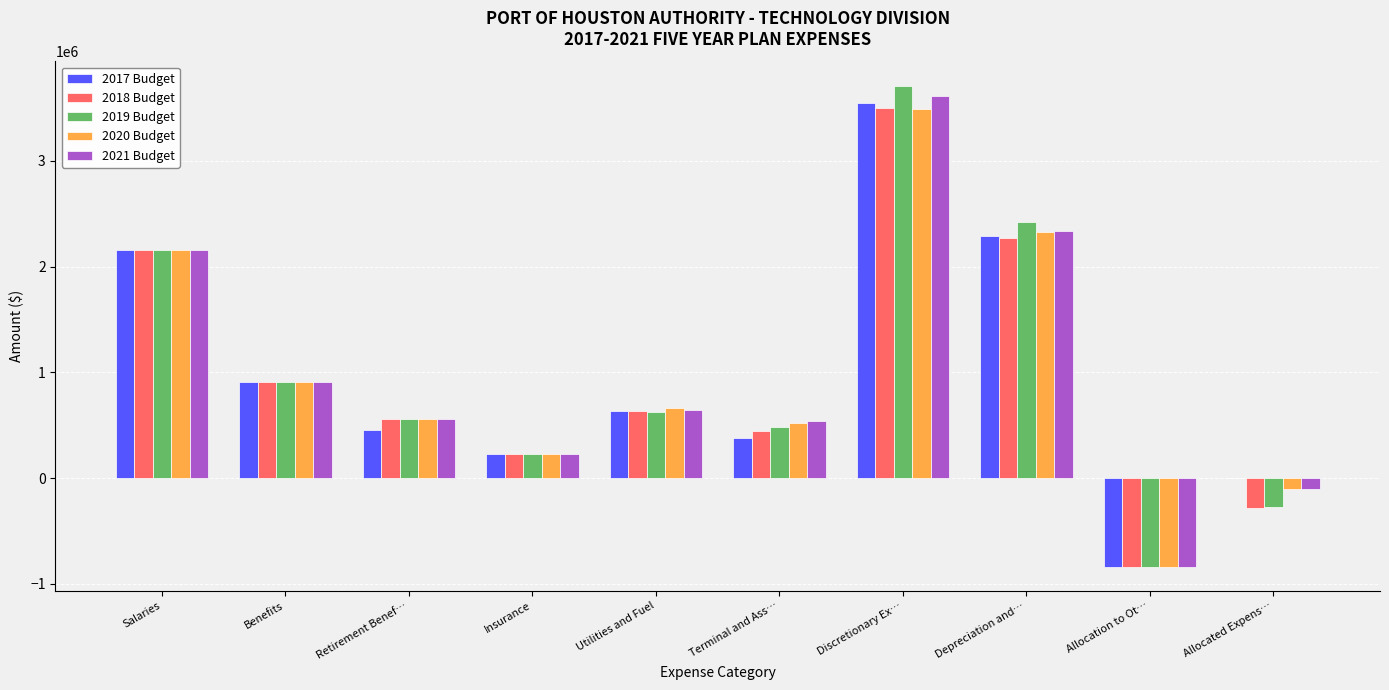

How many distinct data groups are displayed?

5